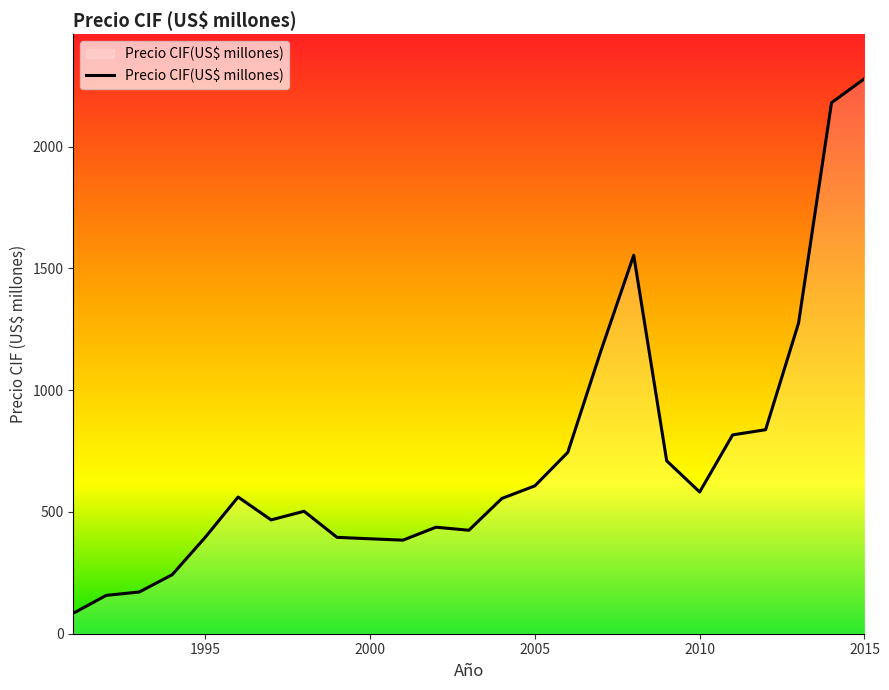

What is the maximum value shown in the chart?

2278.7